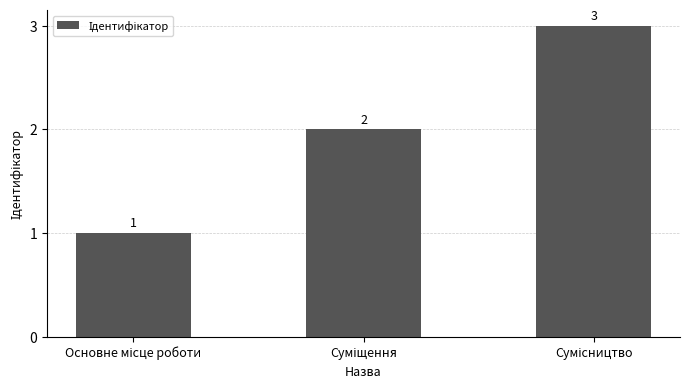

Count the values in the range 1 to 3.

3